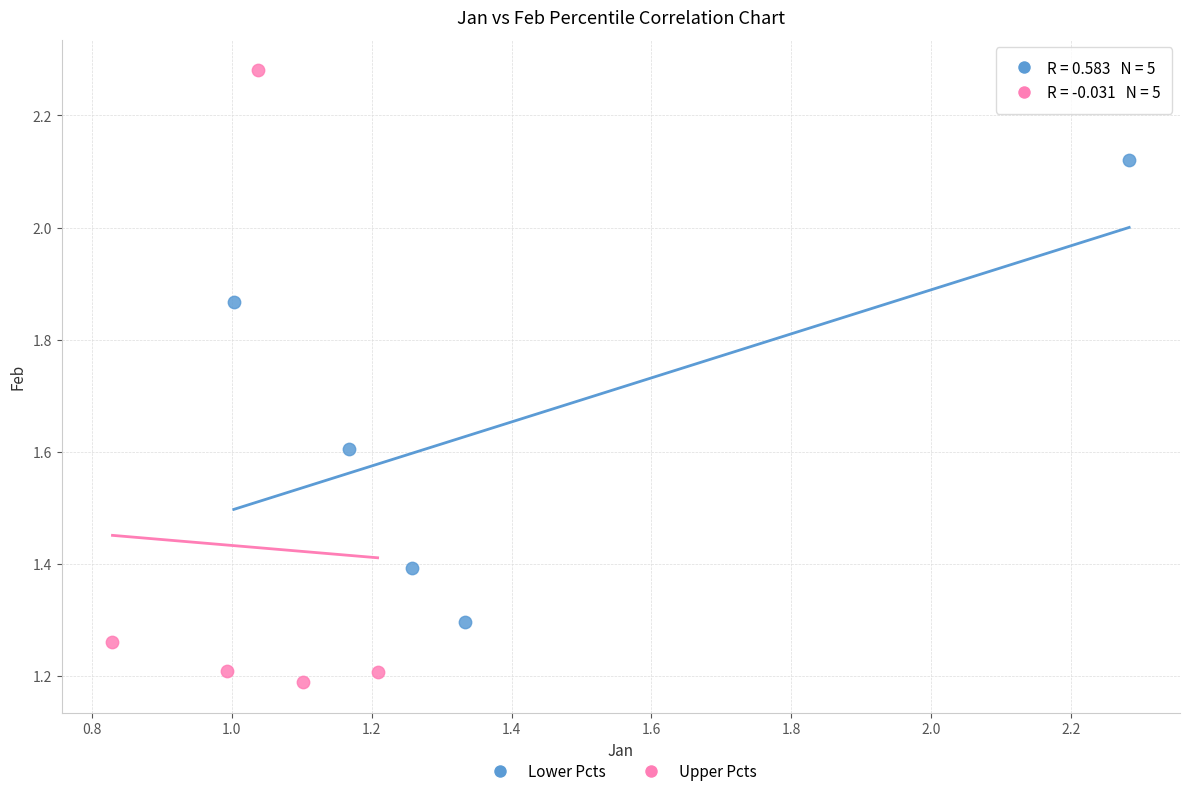

Which series has the largest Y range (max minus min)?

Upper Pcts